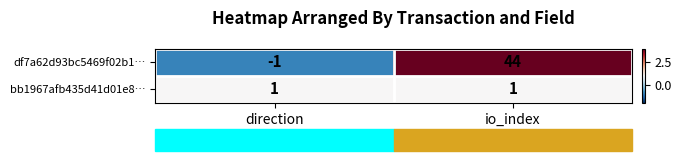

Which series has the widest spread of values?

df7a62d93bc5469f02b1…